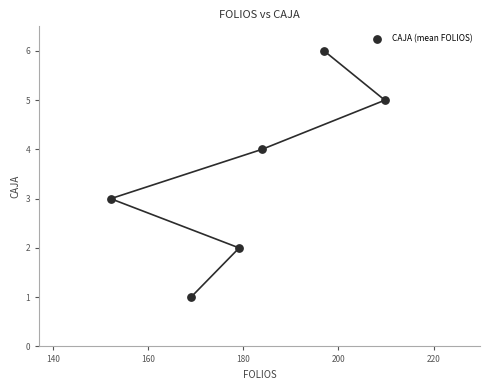

What is the range of Y values (max minus min)?

5